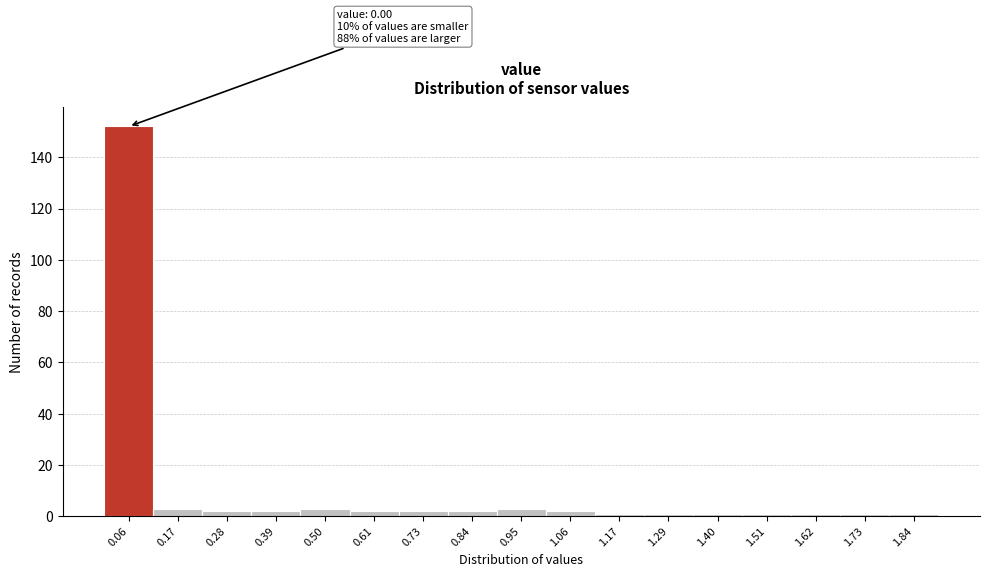

Which range on the x-axis has the tallest bar?

0.00 to 0.12